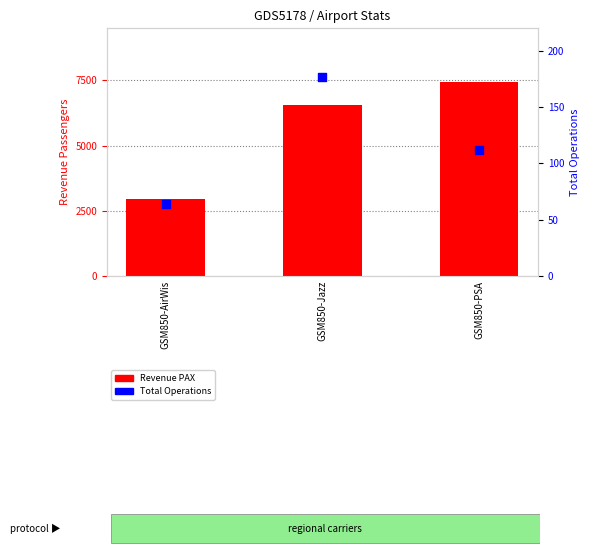

At which category is the sum across all series the highest?

GSM850-PSA